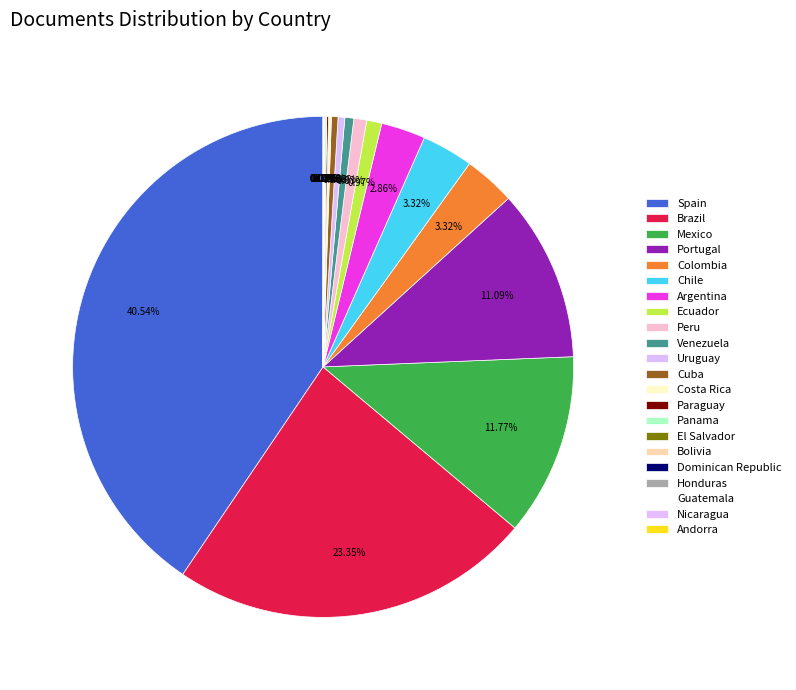

Count the number of slices in the pie.

22